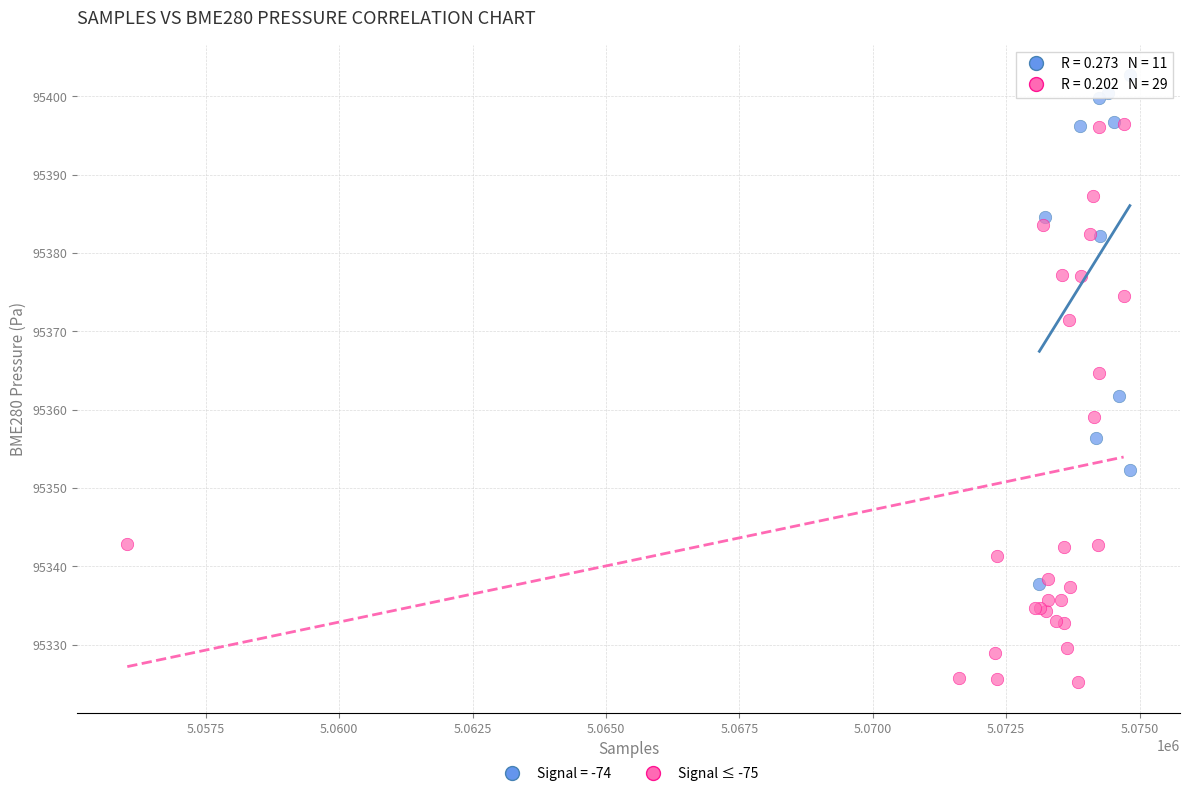

Which series contains the highest Y value?

Signal = -74